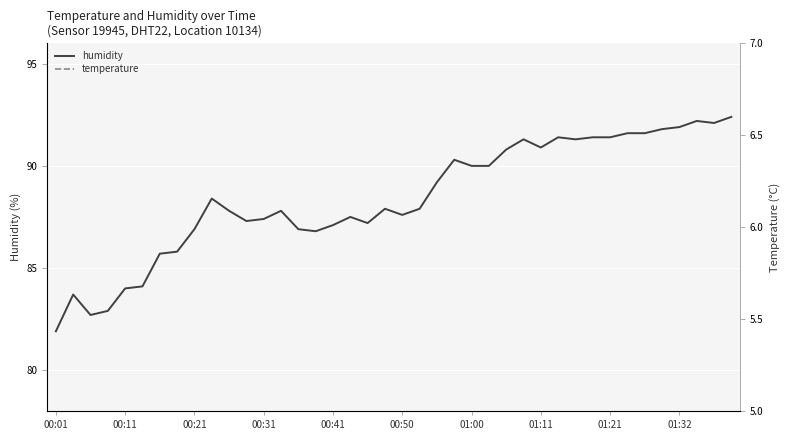

What is the lowest value of the humidity series?

81.9